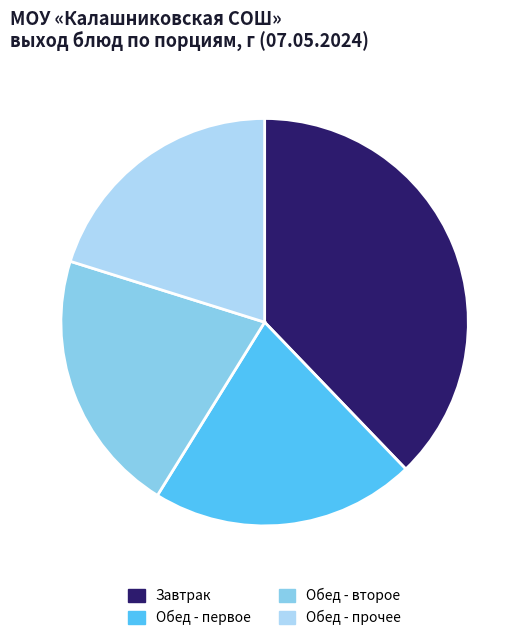

Is it true that Обед - прочее is 13% of the pie?

False